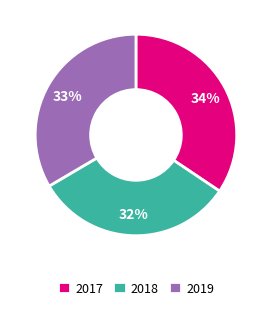

Rank the categories by value from lowest to highest.

2018, 2019, 2017